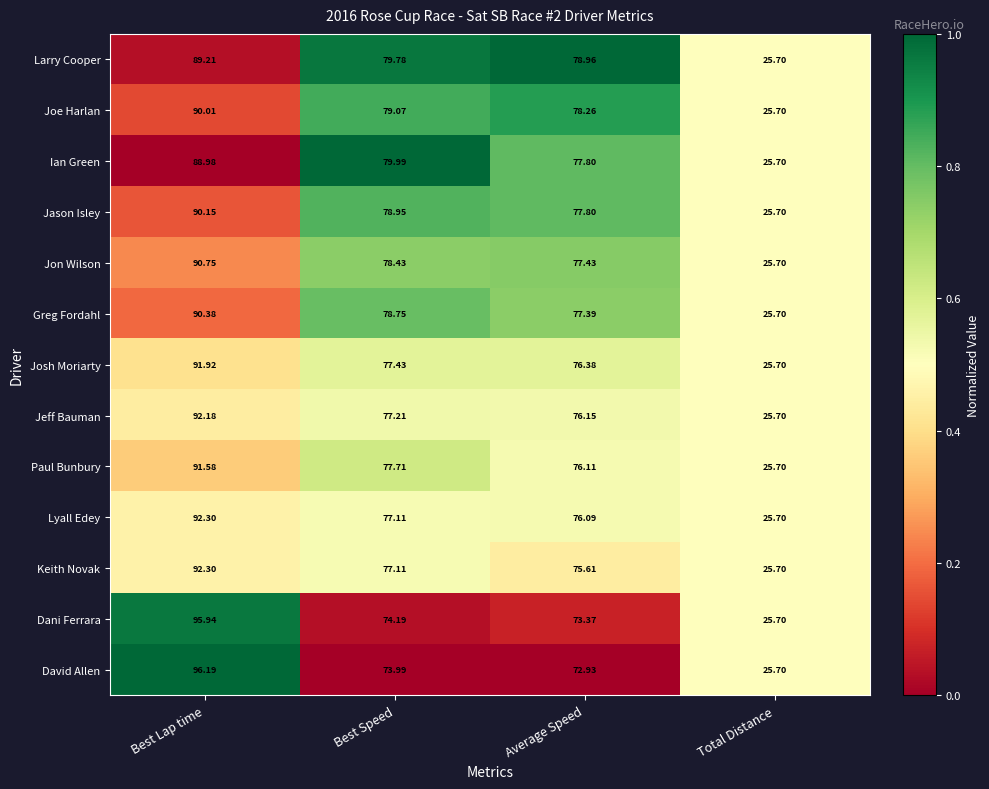

Is the value of Paul Bunbury at Best Lap time greater than the value of Dani Ferrara at Best Lap time?

No